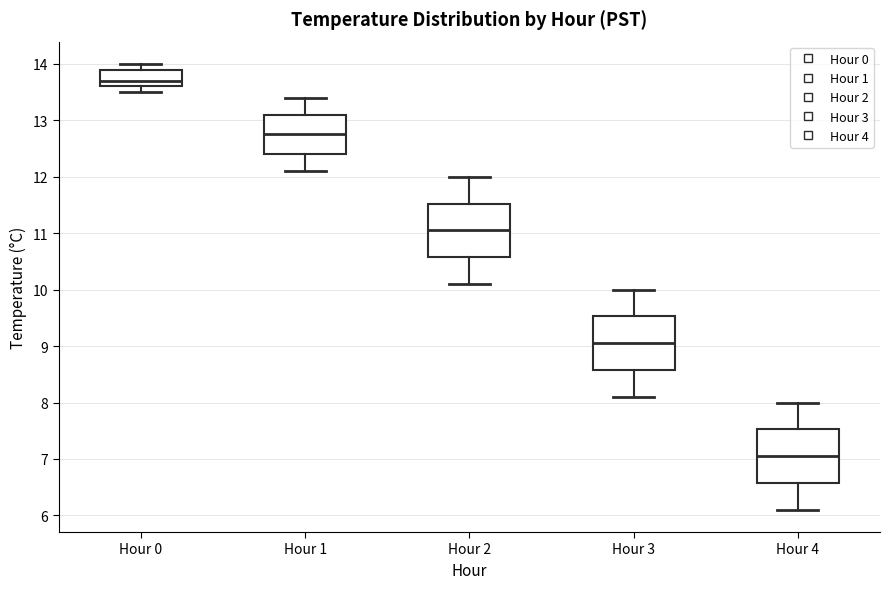

Reading left to right, transcribe this box plot: for each box, give where its median line is, the range the box spans, and where its two whiskers end, as read against the y-axis. The values are not printed on the chart, so give them approximately, as read against the axis.

Hour 0: median 13.7, box 13.6 to 13.9, whiskers 13.5 to 14.0
Hour 1: median 12.8, box 12.4 to 13.1, whiskers 12.1 to 13.4
Hour 2: median 11.1, box 10.6 to 11.5, whiskers 10.1 to 12.0
Hour 3: median 9.1, box 8.6 to 9.5, whiskers 8.1 to 10.0
Hour 4: median 7.1, box 6.6 to 7.5, whiskers 6.1 to 8.0